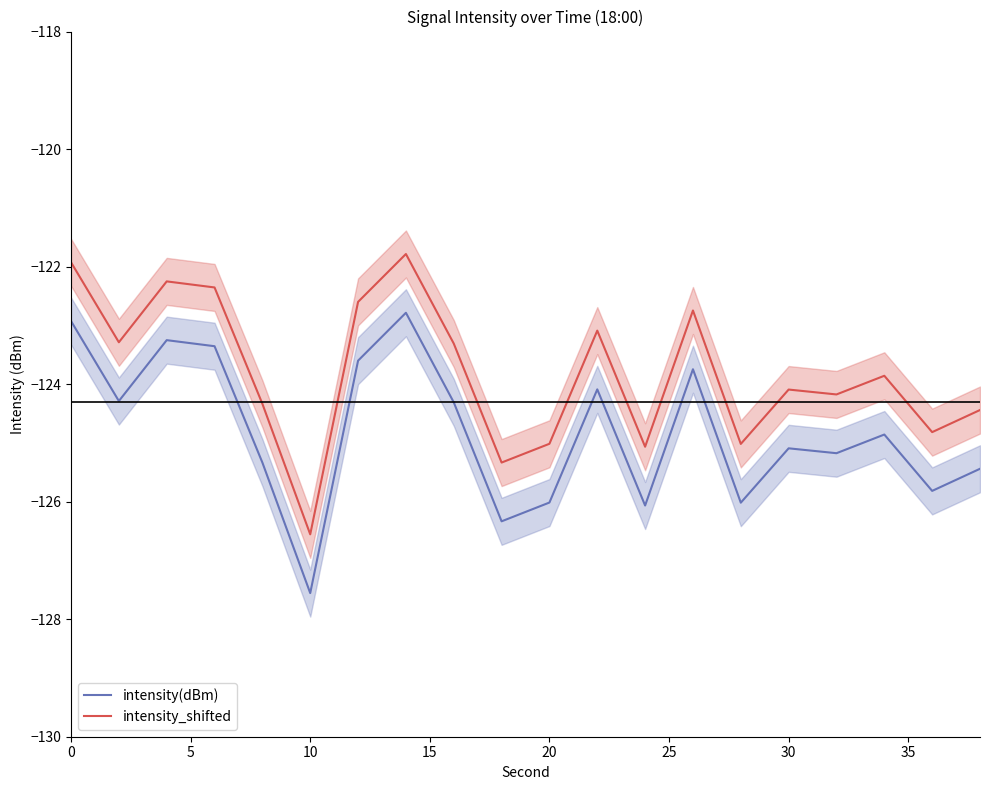

What is the lowest value of the intensity(dBm) series?

-127.6